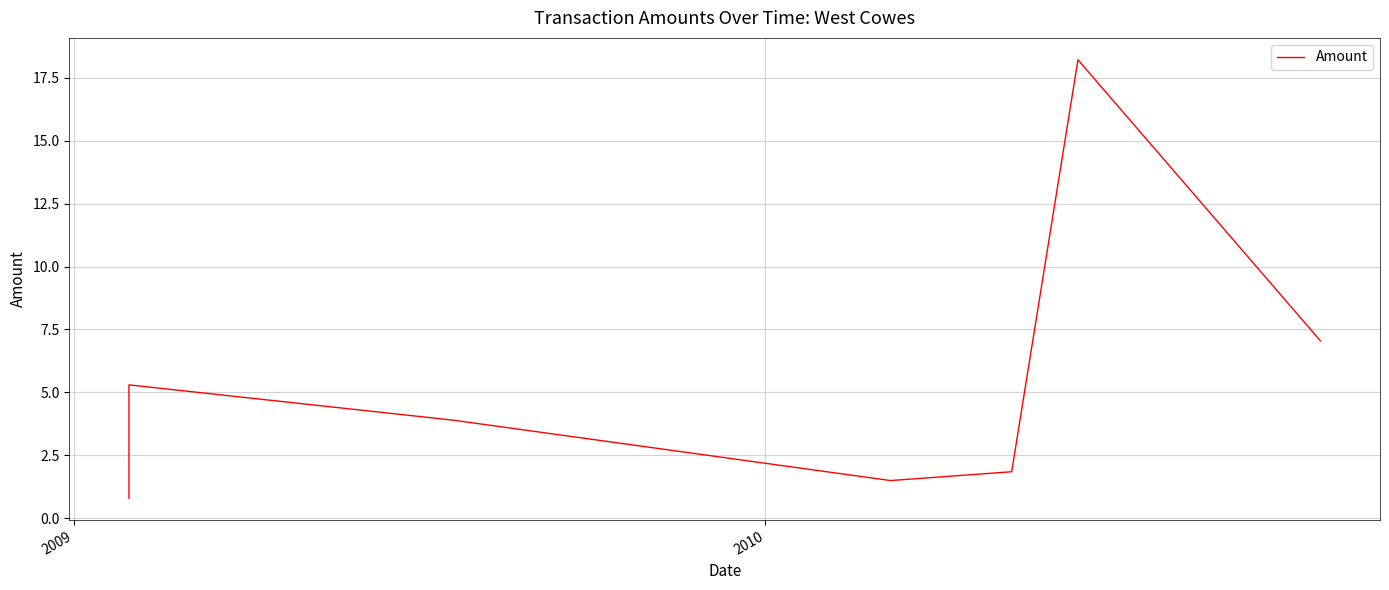

Count the number of values greater than 3.

4